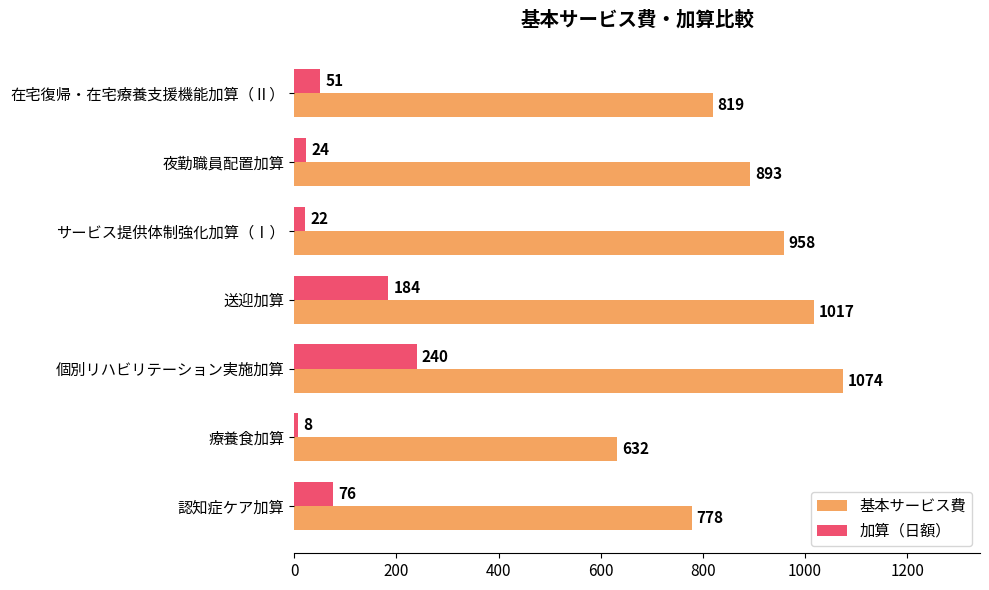

Which category has the lowest value across all series?

療養食加算